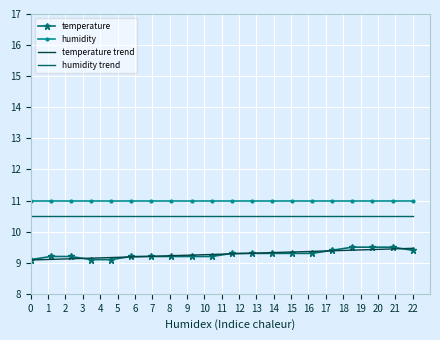

True or false: humidity and temperature cross at least once.

False